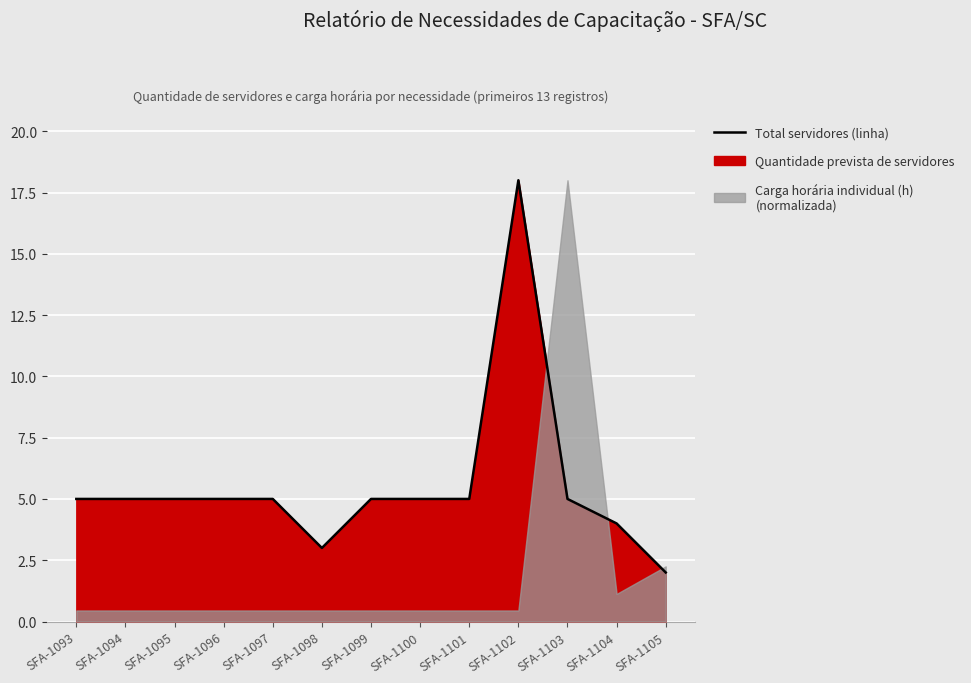

Reading left to right, list all the values displayed in this chart.

SFA-1093=5	SFA-1094=5	SFA-1095=5	SFA-1096=5	SFA-1097=5	SFA-1098=3	SFA-1099=5	SFA-1100=5	SFA-1101=5	SFA-1102=18	SFA-1103=5	SFA-1104=4	SFA-1105=2